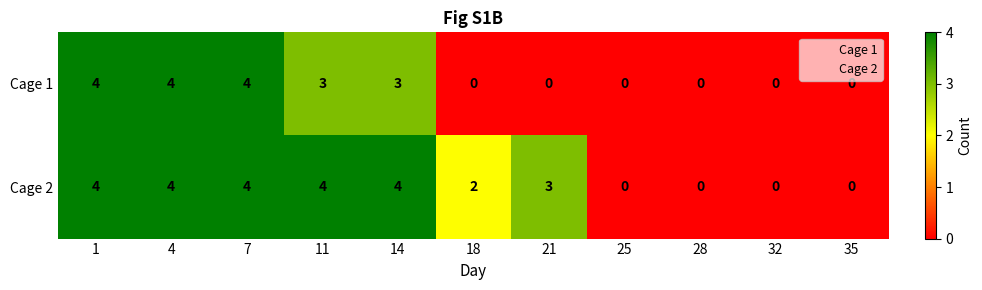

Reading left to right, transcribe all the data shown in this chart.

Cage 1: 4	4	4	3	3	0	0	0	0	0	0
Cage 2: 4	4	4	4	4	2	3	0	0	0	0